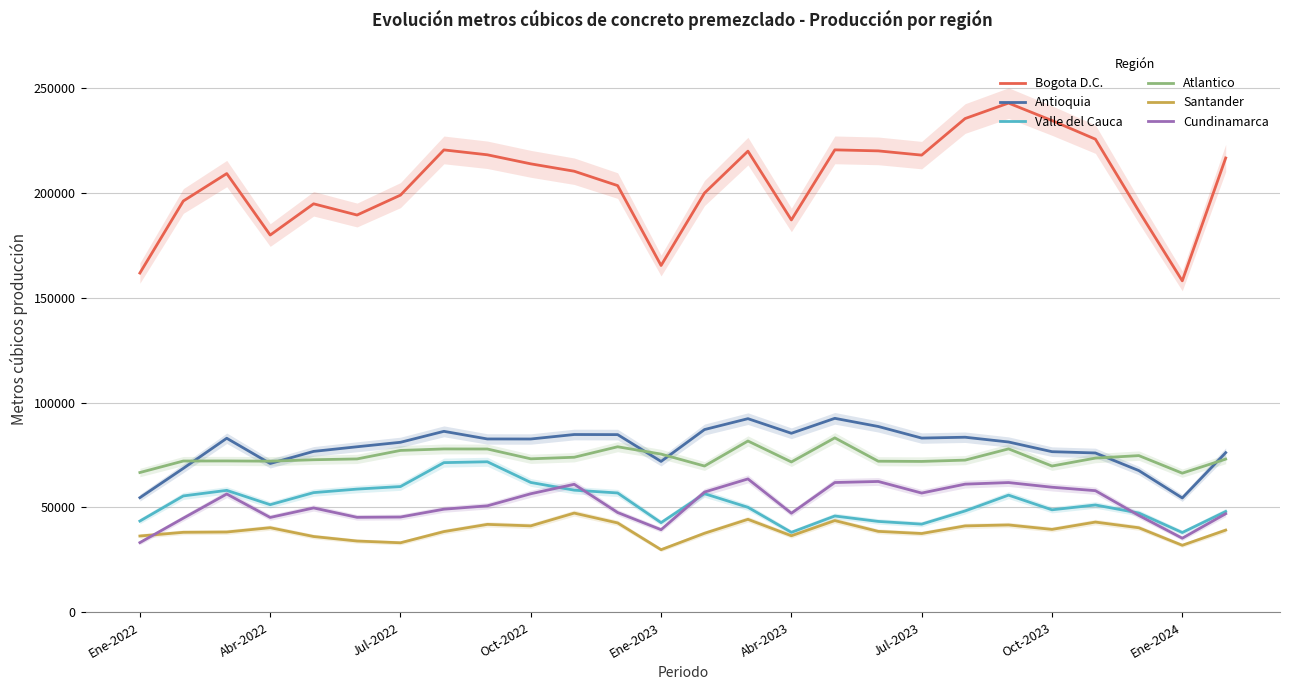

How many times do Atlantico and Antioquia cross each other?

7